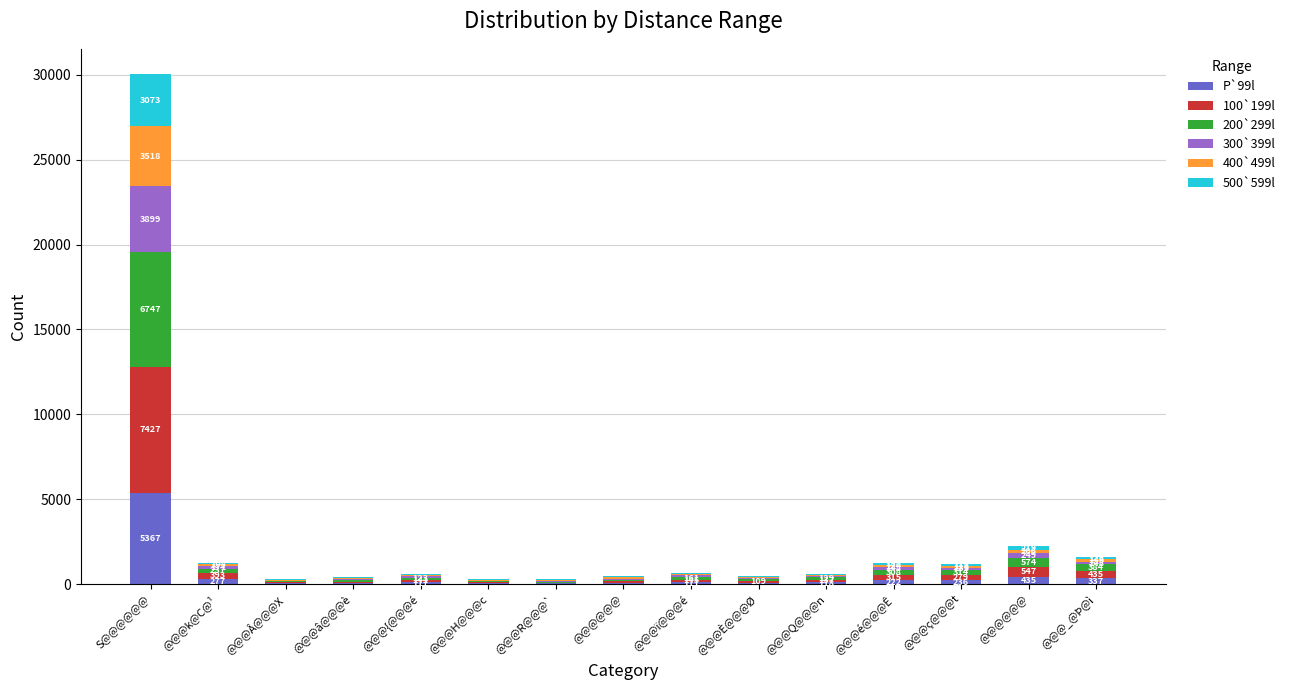

How many categories are shown in the chart?

15